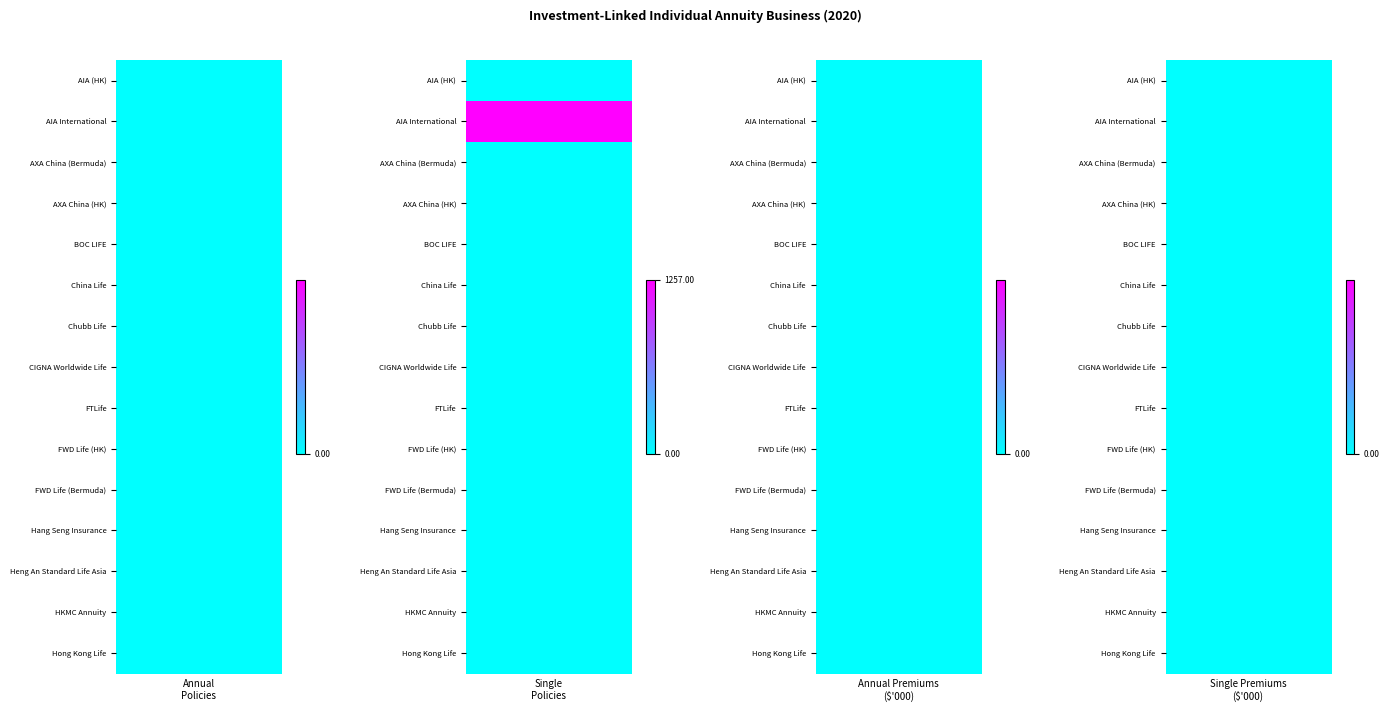

Which series has the largest total across all categories?

AIA International